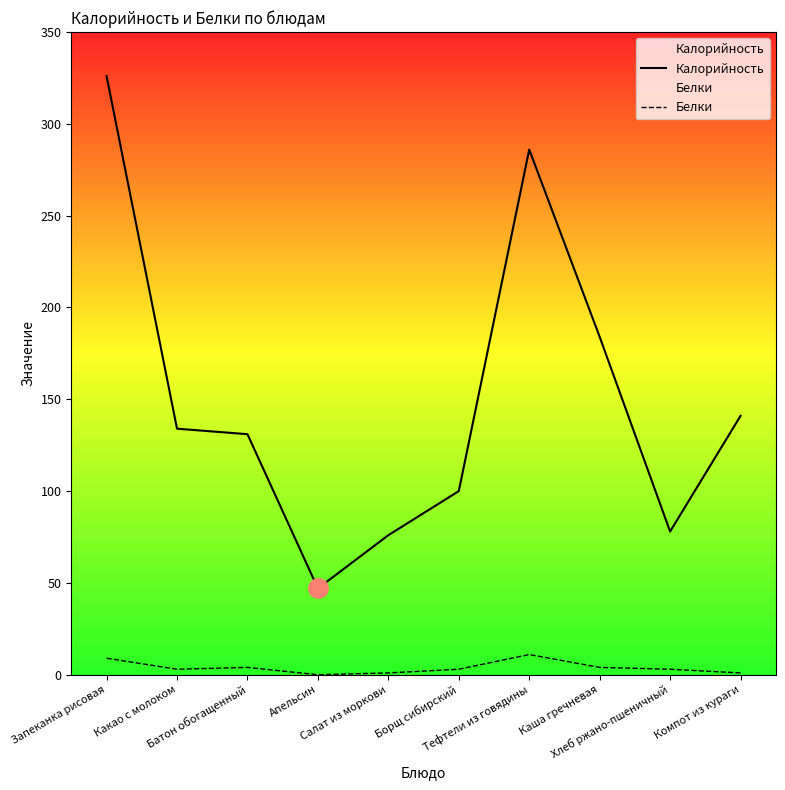

True or false: Белки has a value of 2 at Каша гречневая.

False